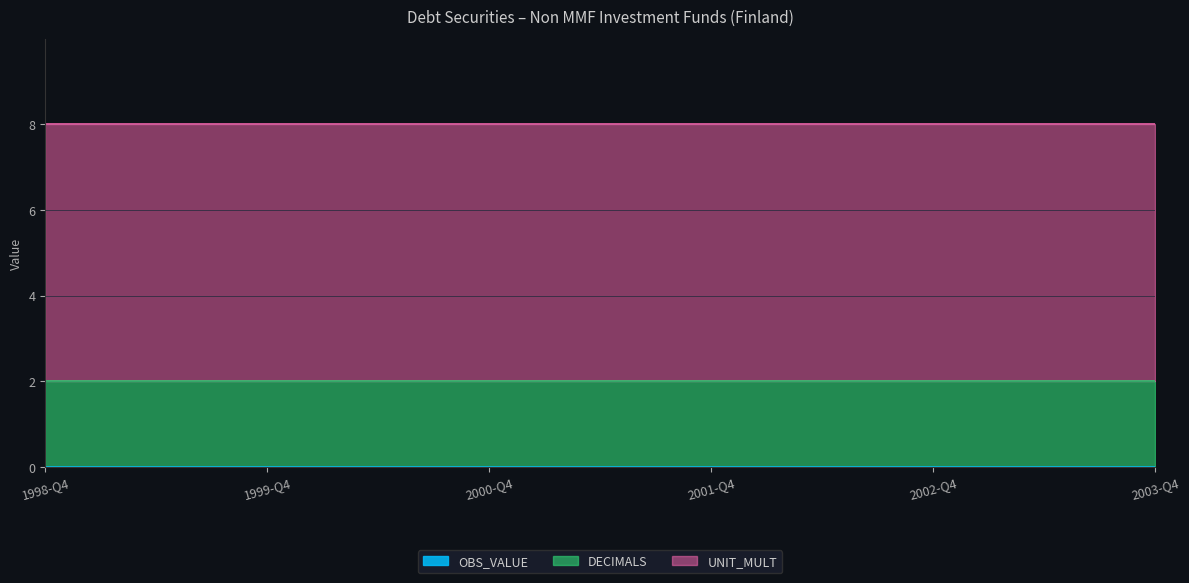

Which series has the widest spread of values?

OBS_VALUE